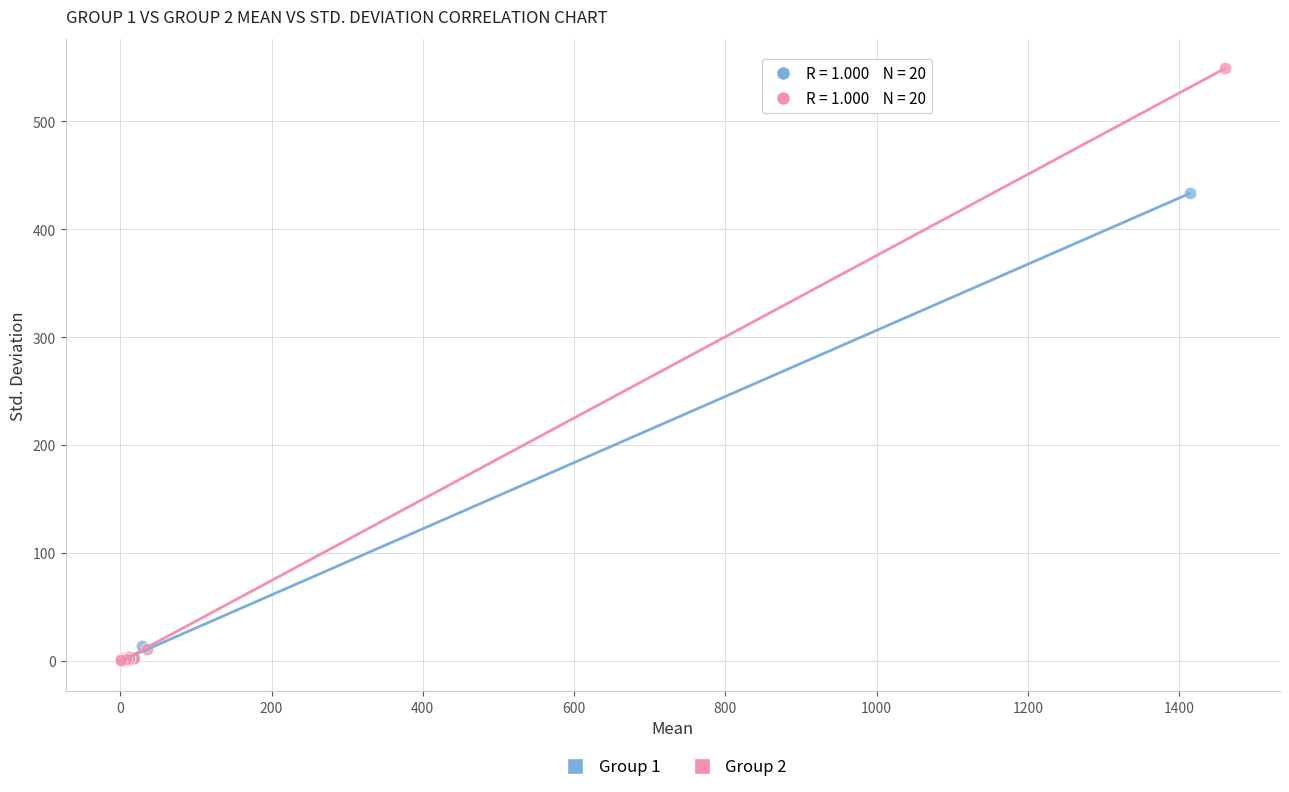

Which series has the largest Y range (max minus min)?

Group 2